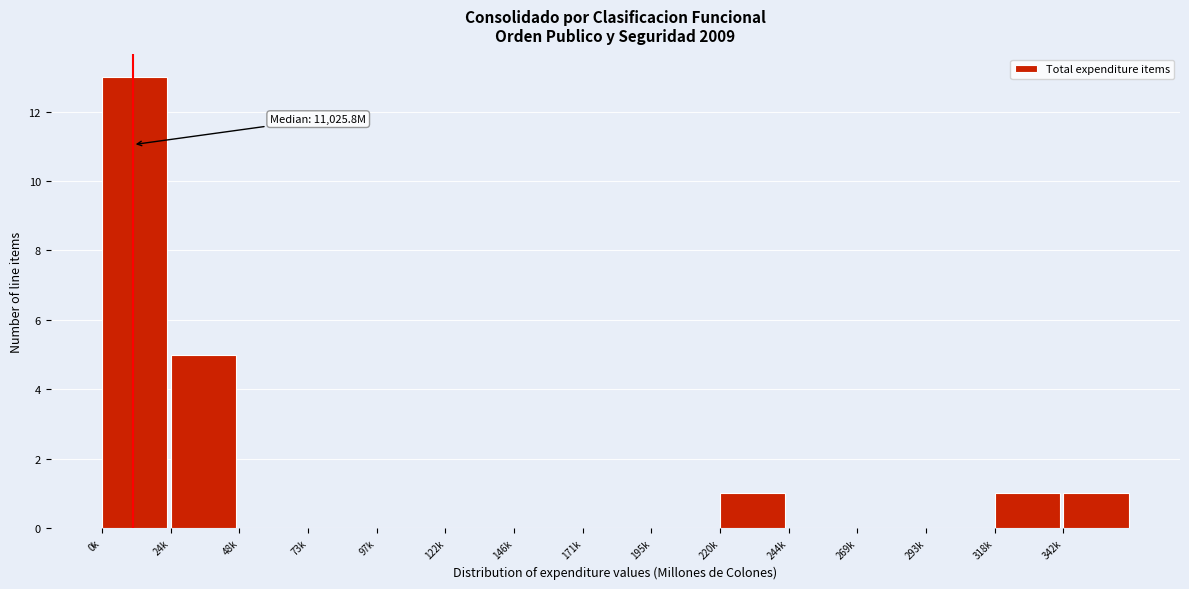

Reading left to right, transcribe all the data shown in this chart.

0k=13	24k=5	48k=0	73k=0	97k=0	122k=0	146k=0	171k=0	195k=0	220k=1	244k=0	269k=0	293k=0	318k=1	342k=1